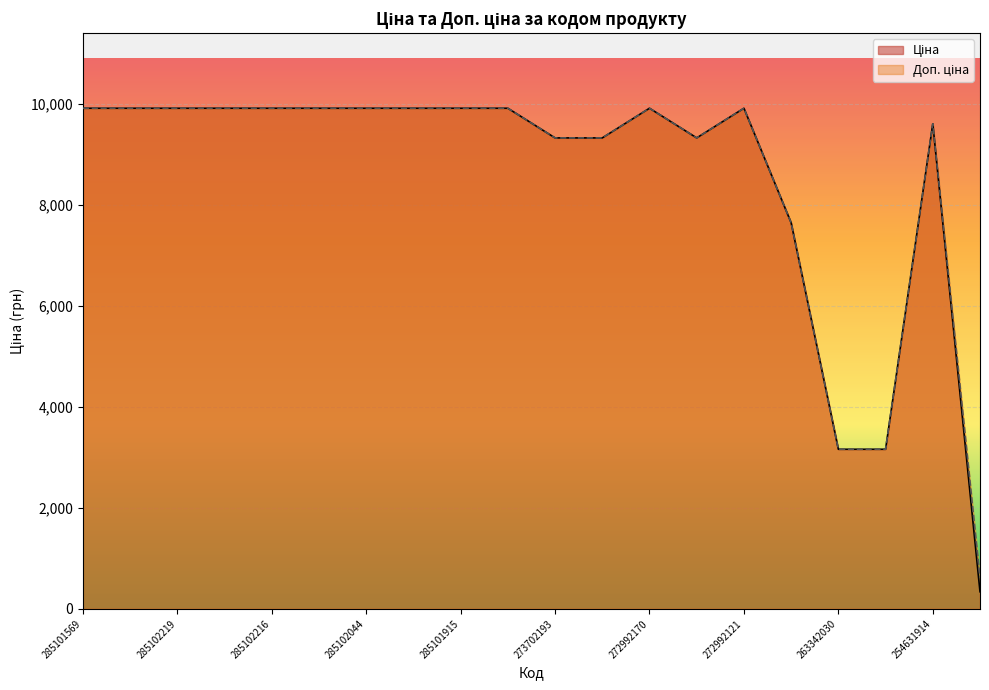

Which category has the highest value in the Ціна series?

285101569